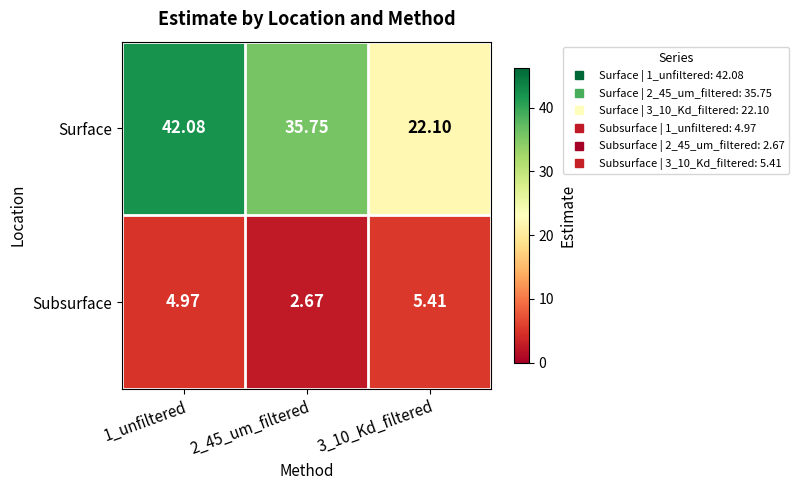

List the series in order of their peak value, highest first.

Surface, Subsurface